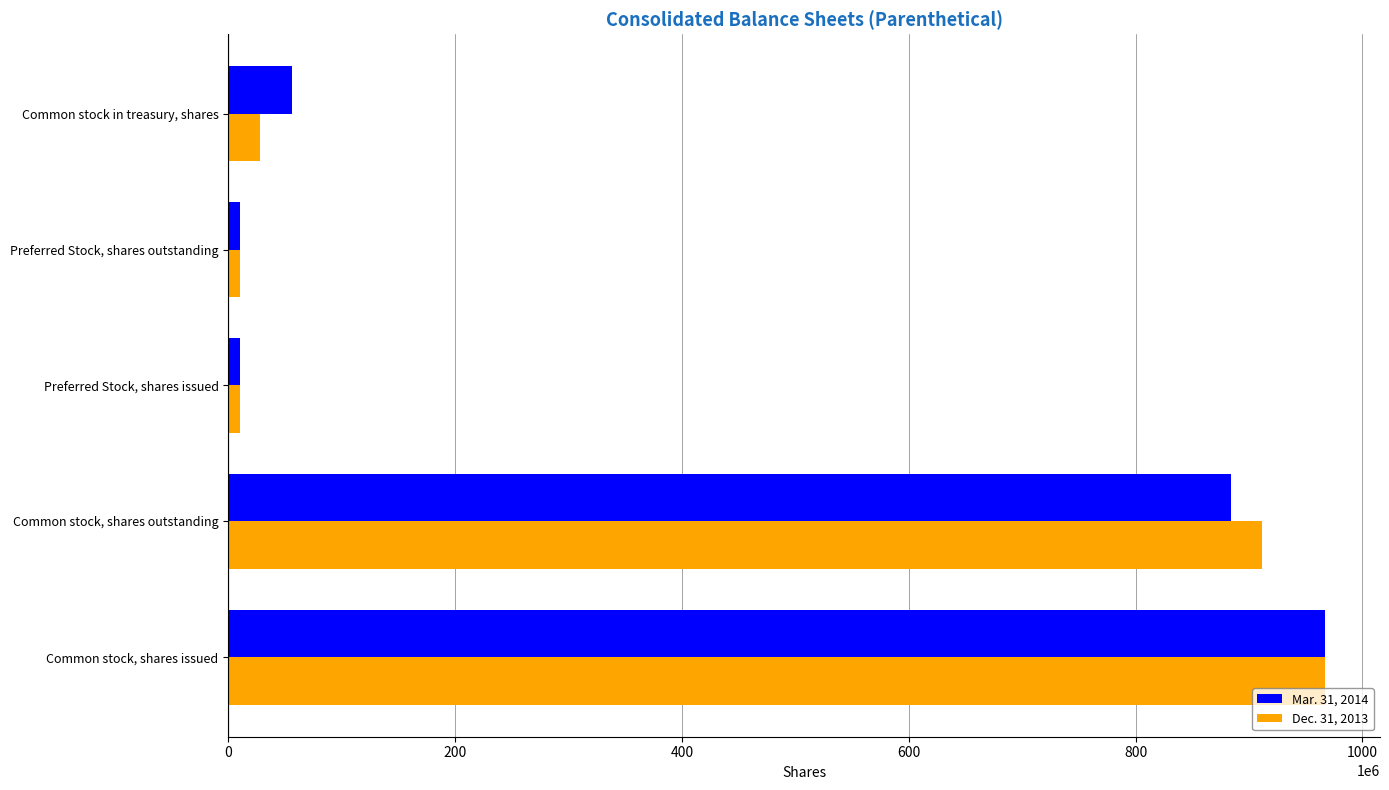

At how many categories does at least one series exceed 338637484?

2